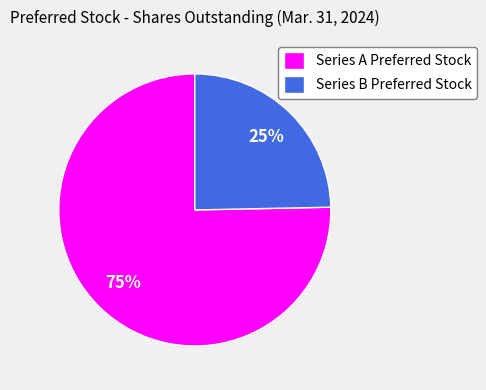

Is the sum of Series B Preferred Stock and Series A Preferred Stock greater than half?

Yes